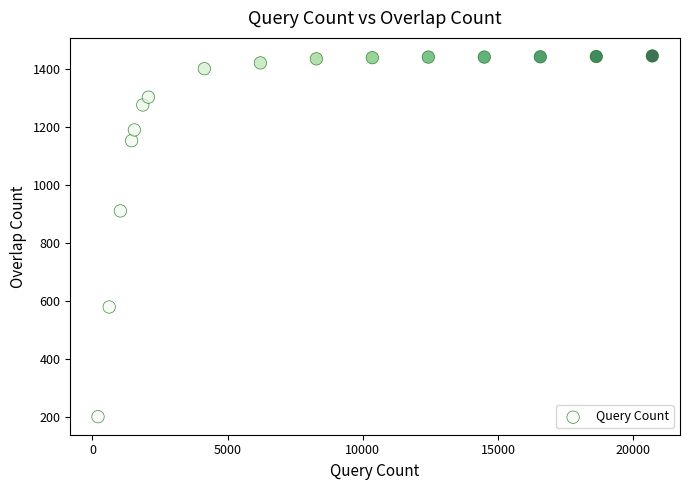

What Y value in the scatter plot is closest to 823?

911